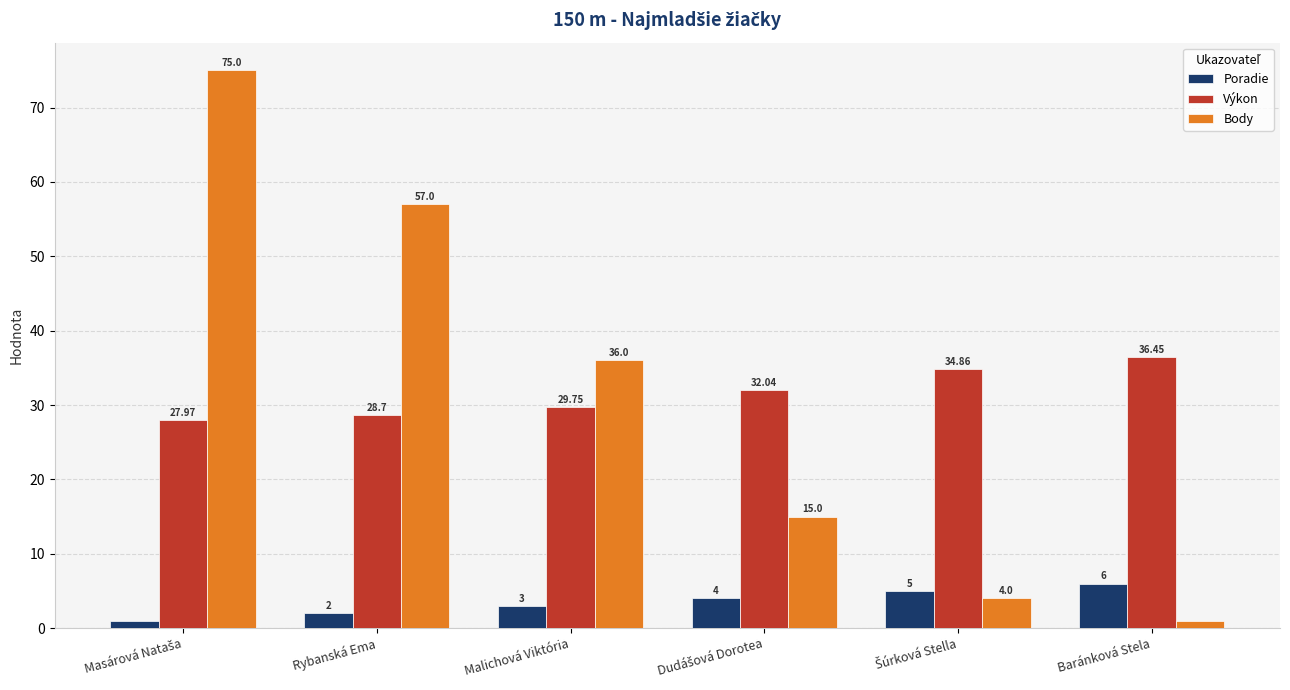

What is the difference between the highest and lowest values at Rybanská Ema?

55.0